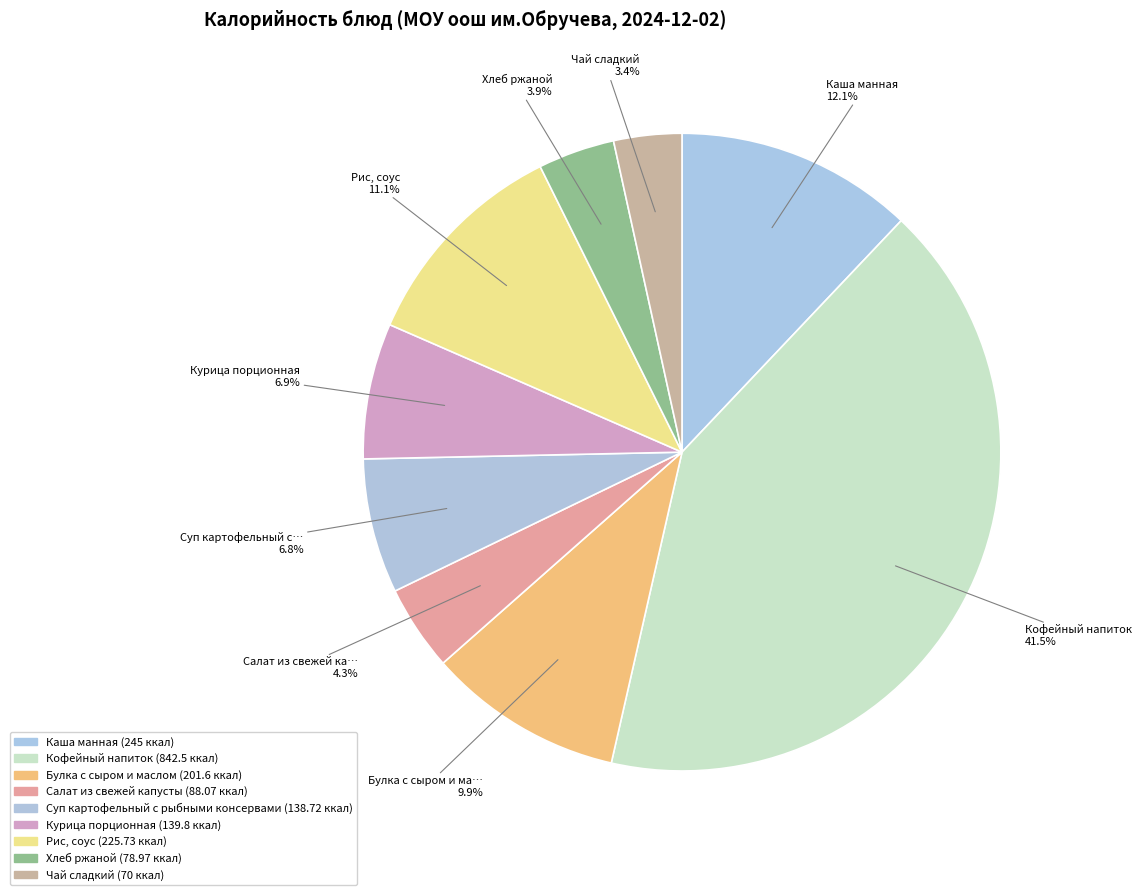

Which category has the smallest portion of the pie?

Чай сладкий